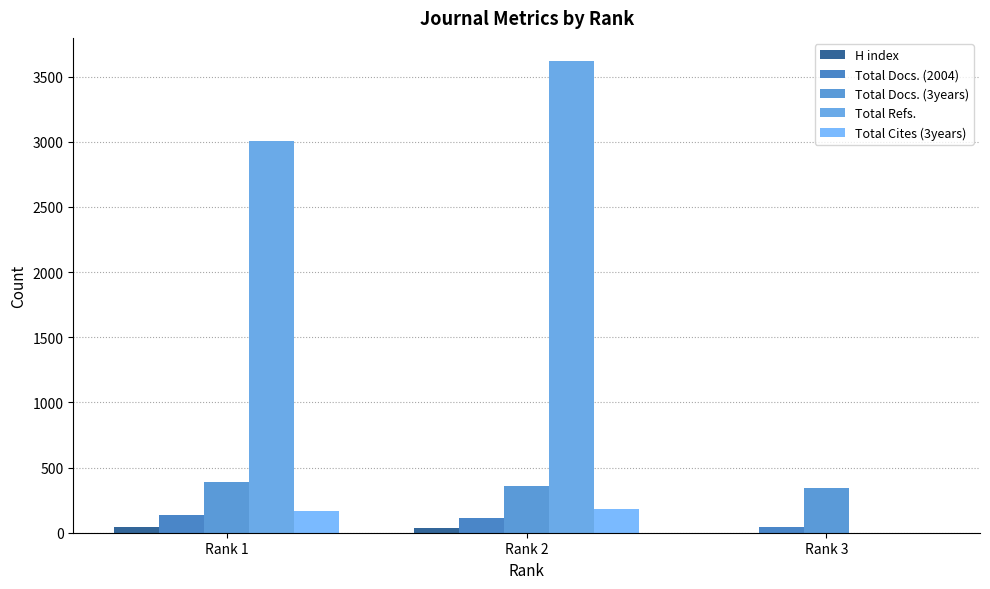

The value of Total Docs. (3years) at Rank 3 is 342. True or false?

True